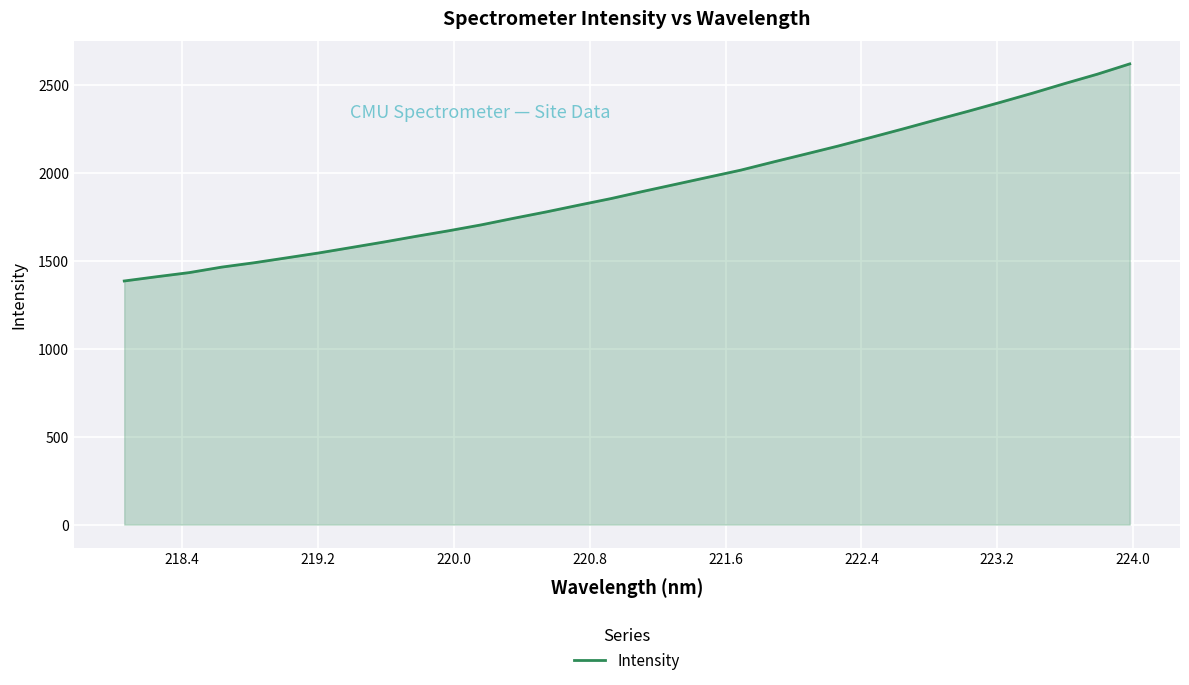

What is the minimum value shown in the chart?

1385.7